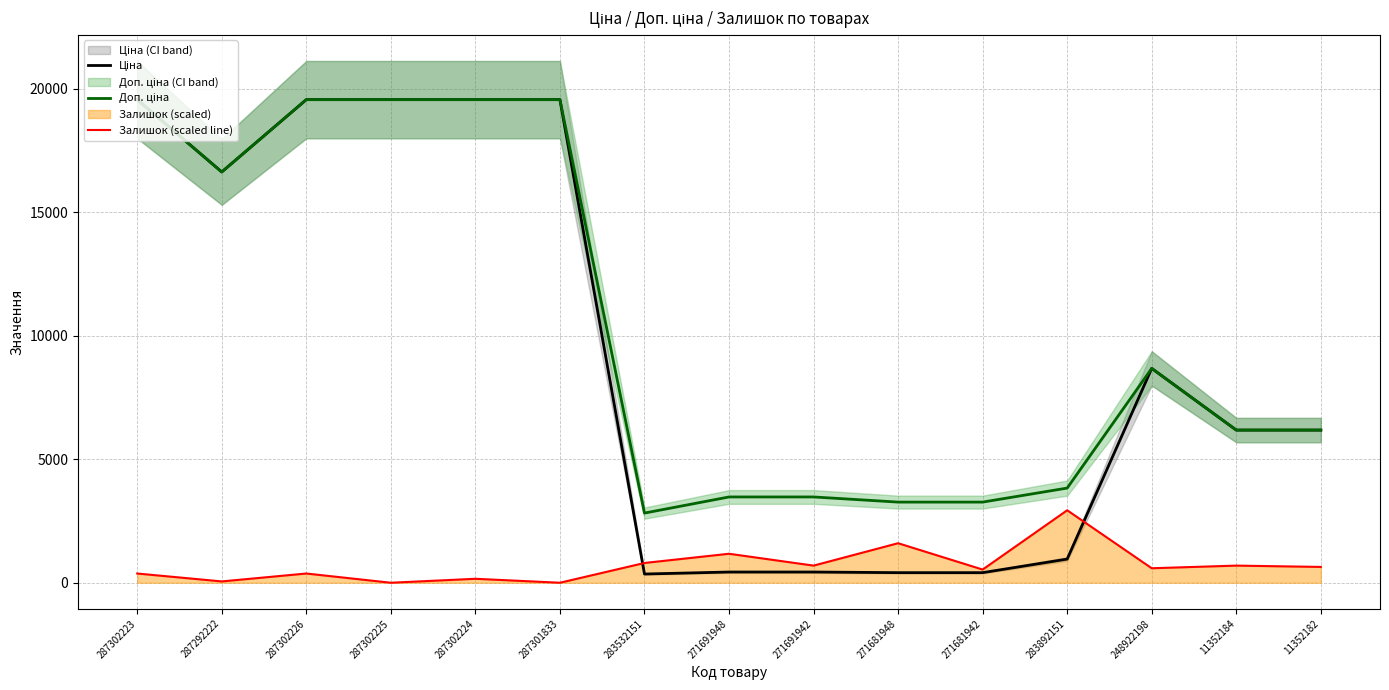

What are all the series names shown in the legend?

Ціна, Доп. ціна, Залишок (scaled line)